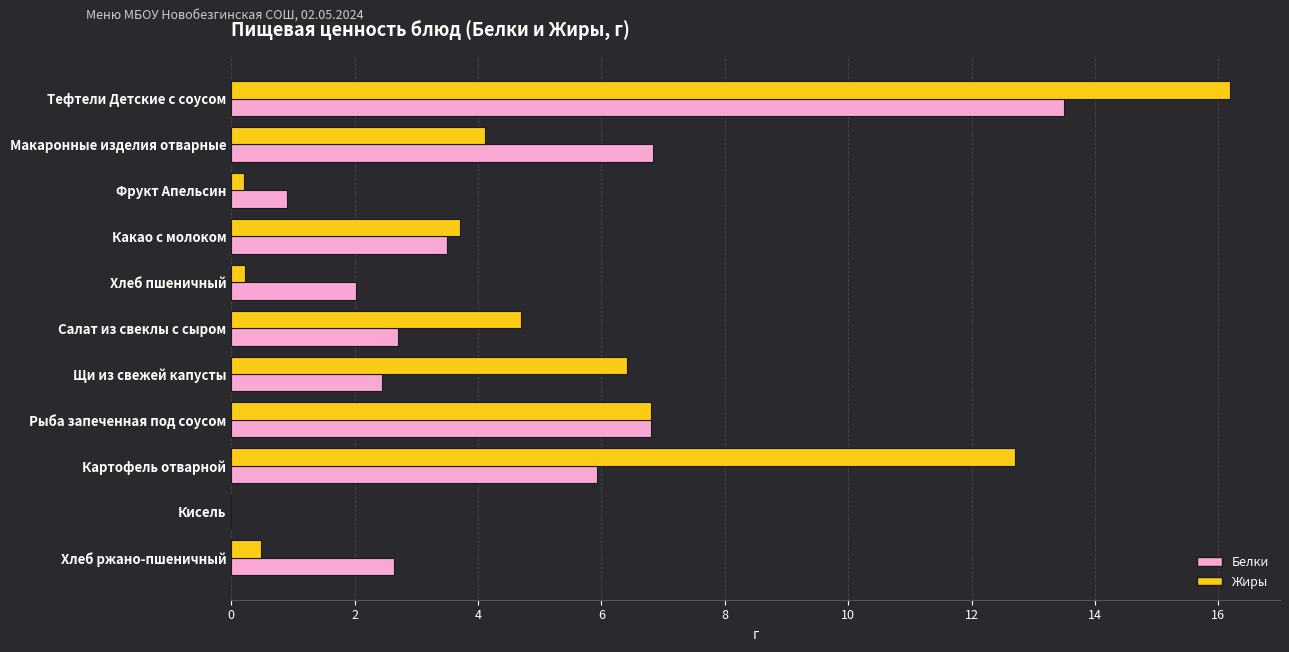

The value of Жиры at Макаронные изделия отварные is 4.1. True or false?

True